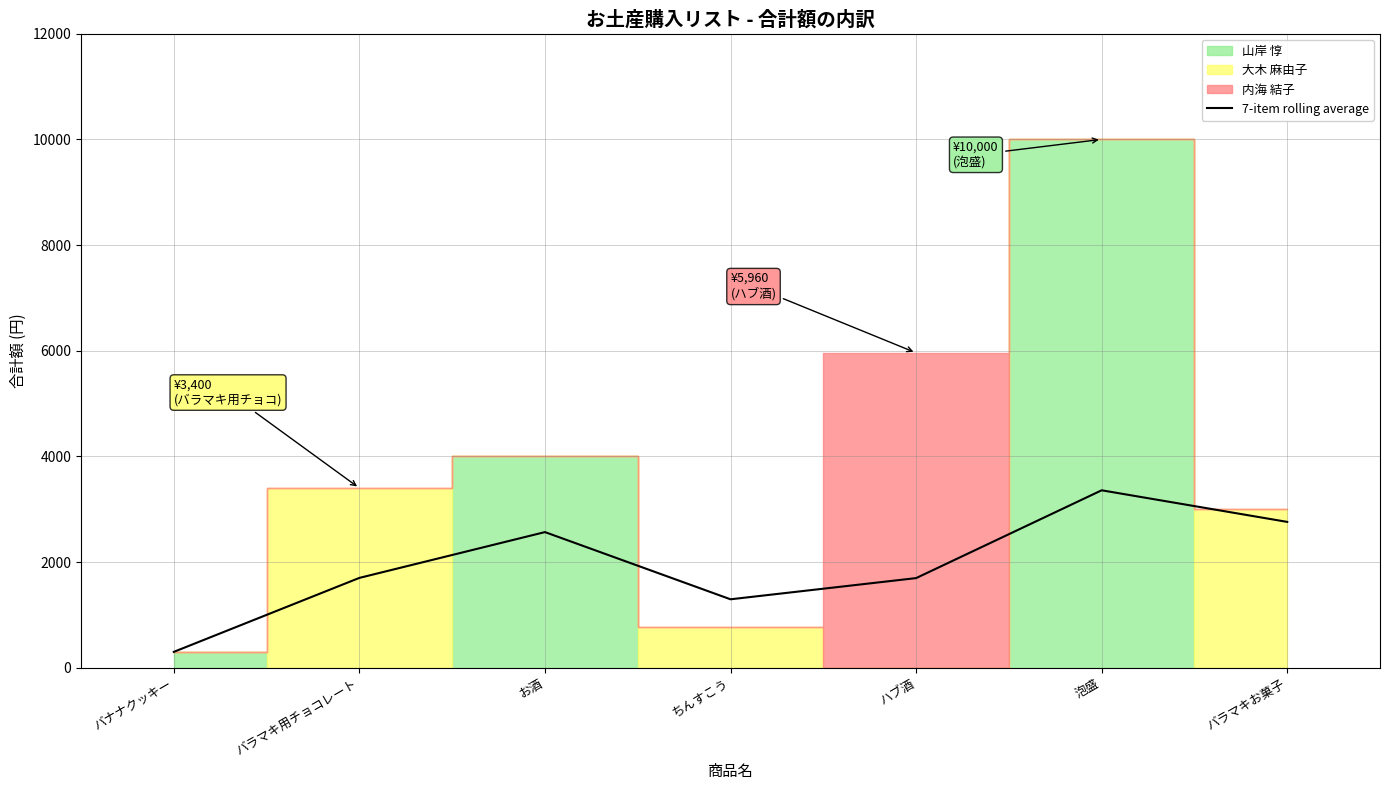

How many values are below 1700?

3